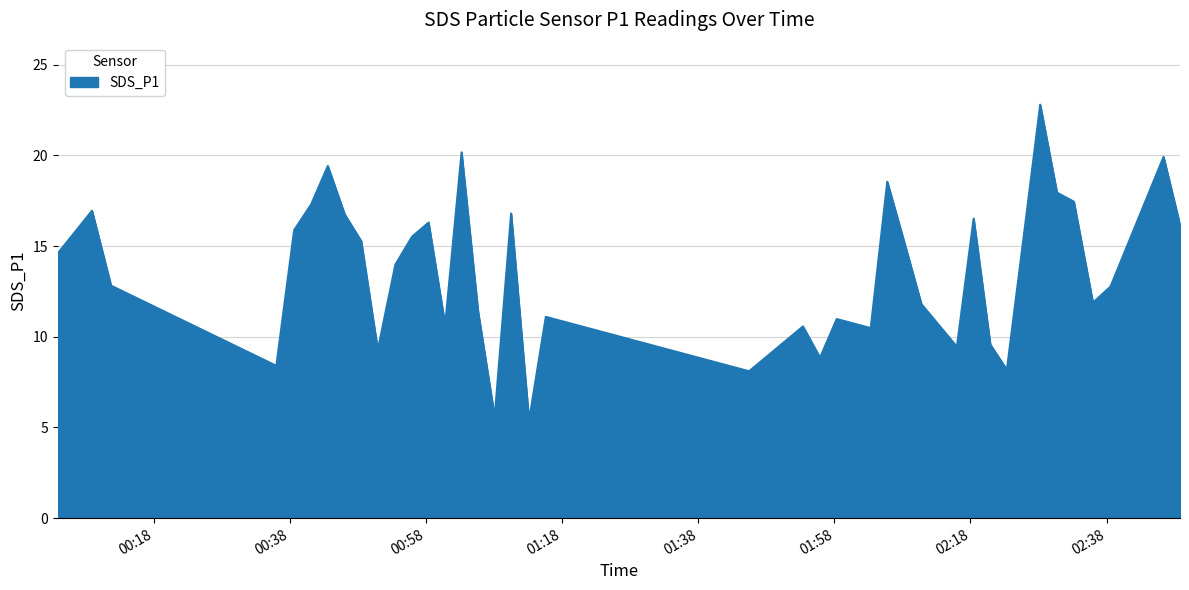

What is the difference between the maximum and minimum values?

17.4